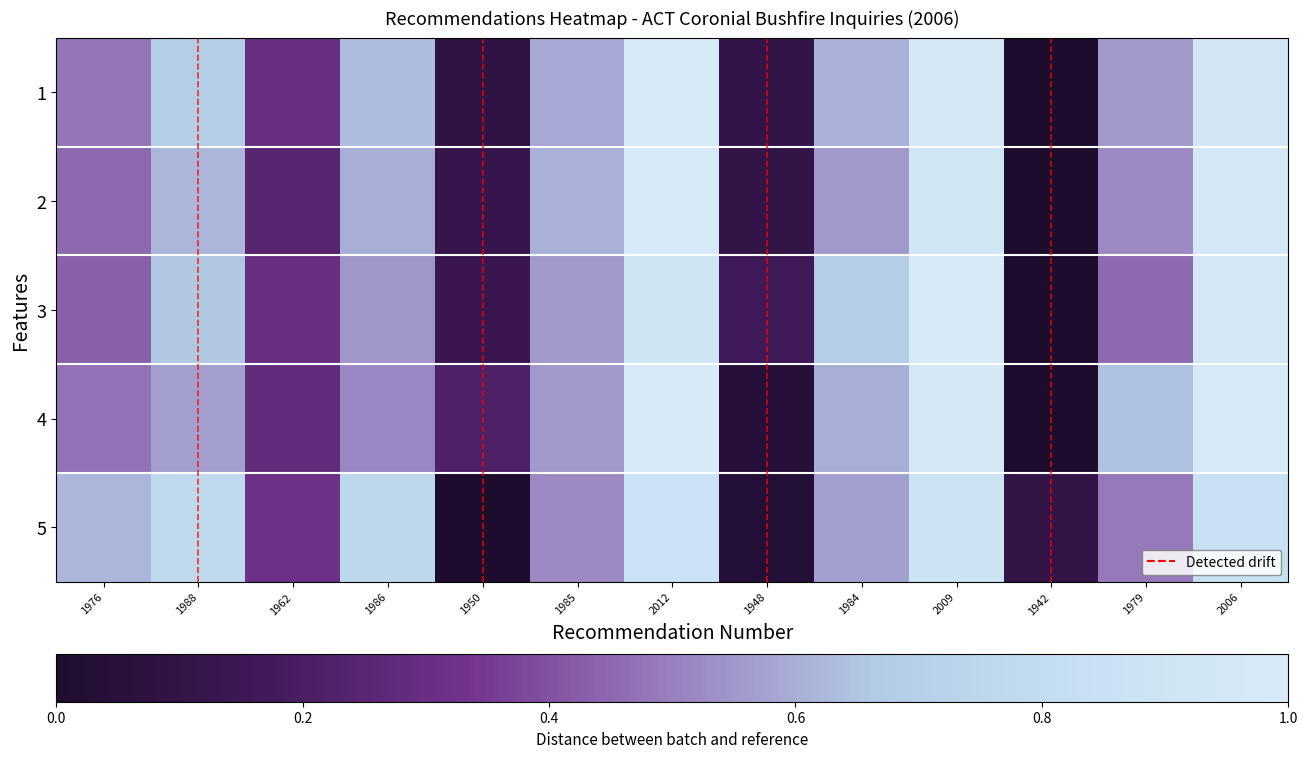

Reading left to right, extract all data points from this chart.

1: 1976=0.5	1988=0.7	1962=0.3	1986=0.6	1950=0.1	1985=0.6	2012=1.0	1948=0.1	1984=0.6	2009=1.0	1942=0.0	1979=0.6	2006=0.9
2: 1976=0.5	1988=0.6	1962=0.2	1986=0.6	1950=0.1	1985=0.6	2012=1.0	1948=0.1	1984=0.6	2009=0.9	1942=0.0	1979=0.5	2006=0.9
3: 1976=0.4	1988=0.7	1962=0.3	1986=0.5	1950=0.1	1985=0.6	2012=0.9	1948=0.2	1984=0.7	2009=1.0	1942=0.0	1979=0.5	2006=0.9
4: 1976=0.5	1988=0.6	1962=0.3	1986=0.5	1950=0.2	1985=0.6	2012=1.0	1948=0.0	1984=0.6	2009=1.0	1942=0.0	1979=0.6	2006=1.0
5: 1976=0.6	1988=0.8	1962=0.3	1986=0.8	1950=0.0	1985=0.5	2012=0.9	1948=0.0	1984=0.6	2009=0.9	1942=0.1	1979=0.5	2006=0.8